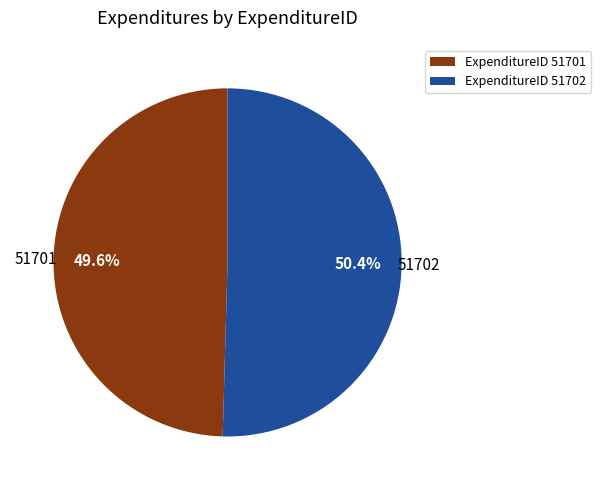

Is the sum of ExpenditureID 51701 and ExpenditureID 51702 greater than half?

Yes